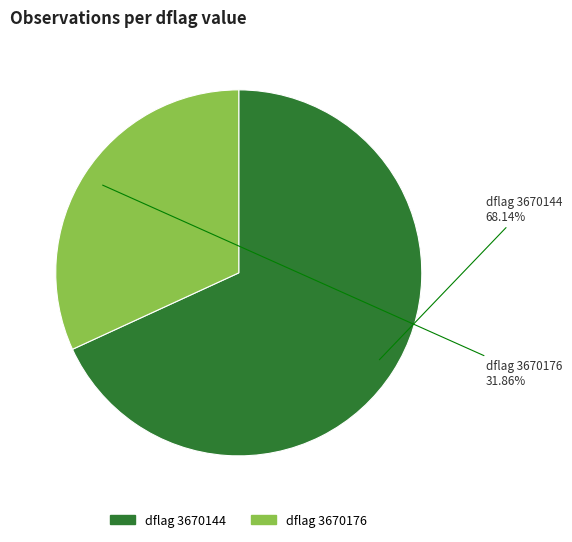

Does any single category account for the majority?

Yes